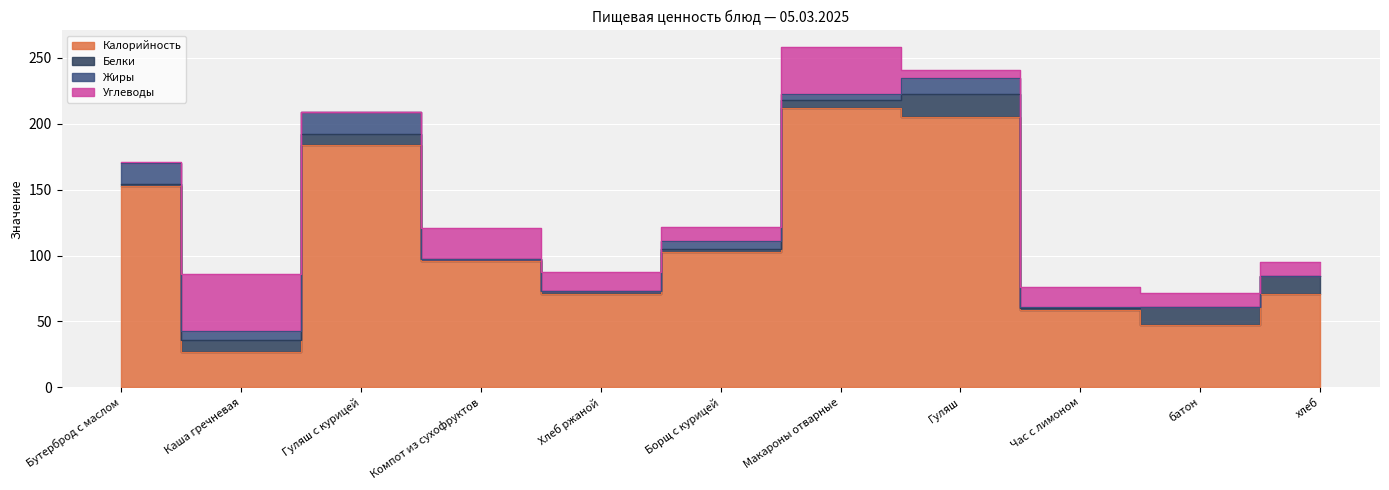

At which category is the sum across all series the highest?

Макароны отварные